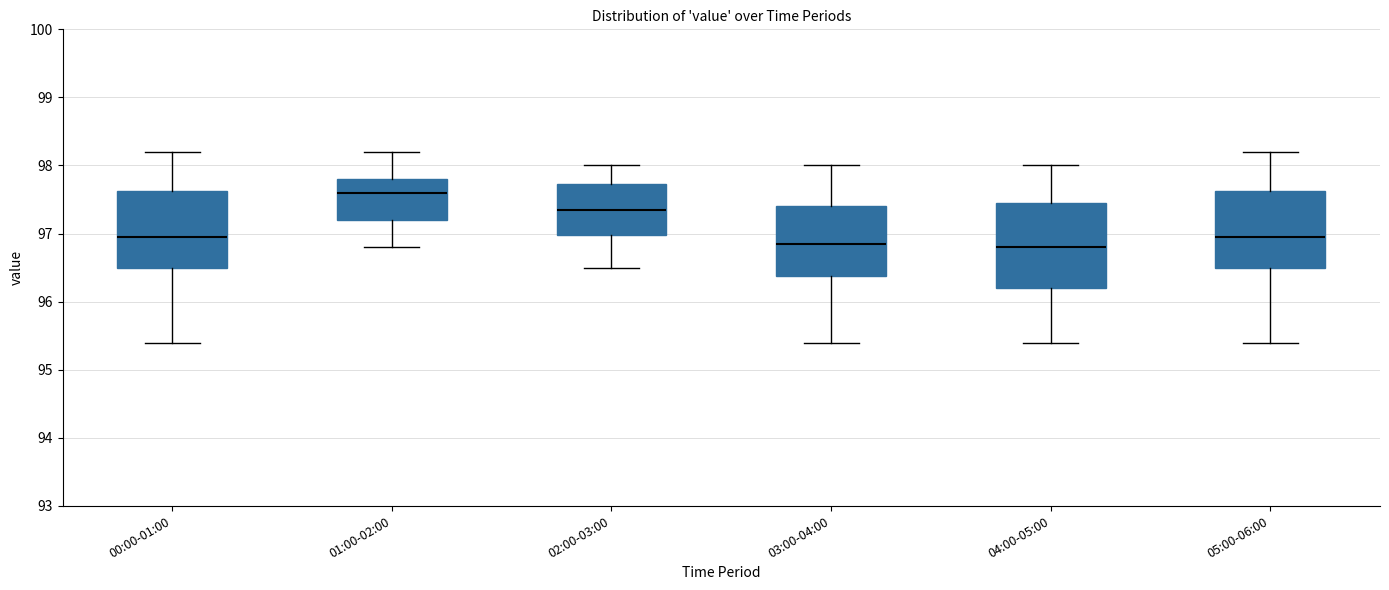

Which box's median line is the highest?

01:00-02:00